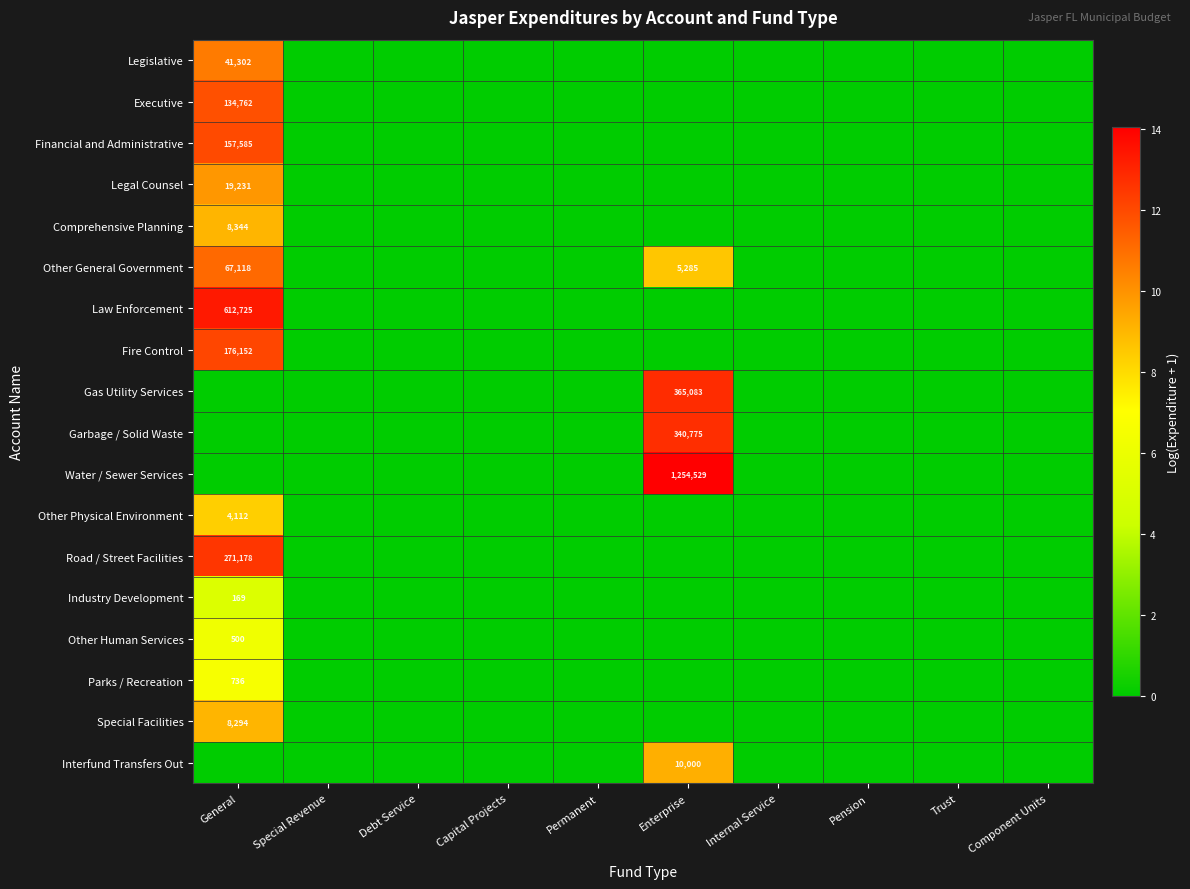

True or false: Legislative has a value of 23501 at General.

False